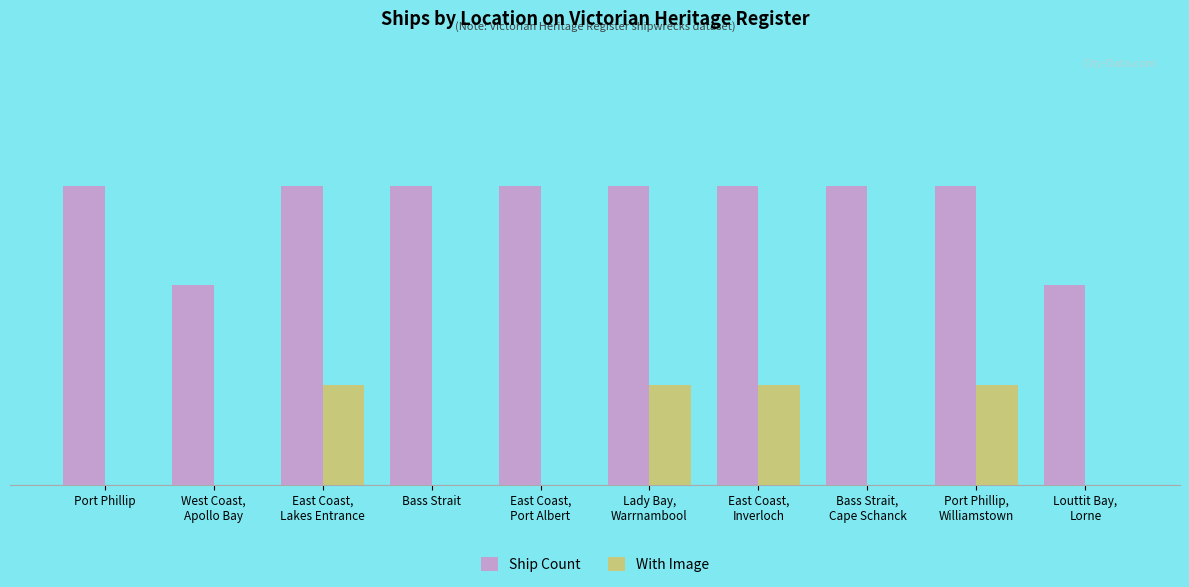

What are all the series names shown in the legend?

Ship Count, With Image